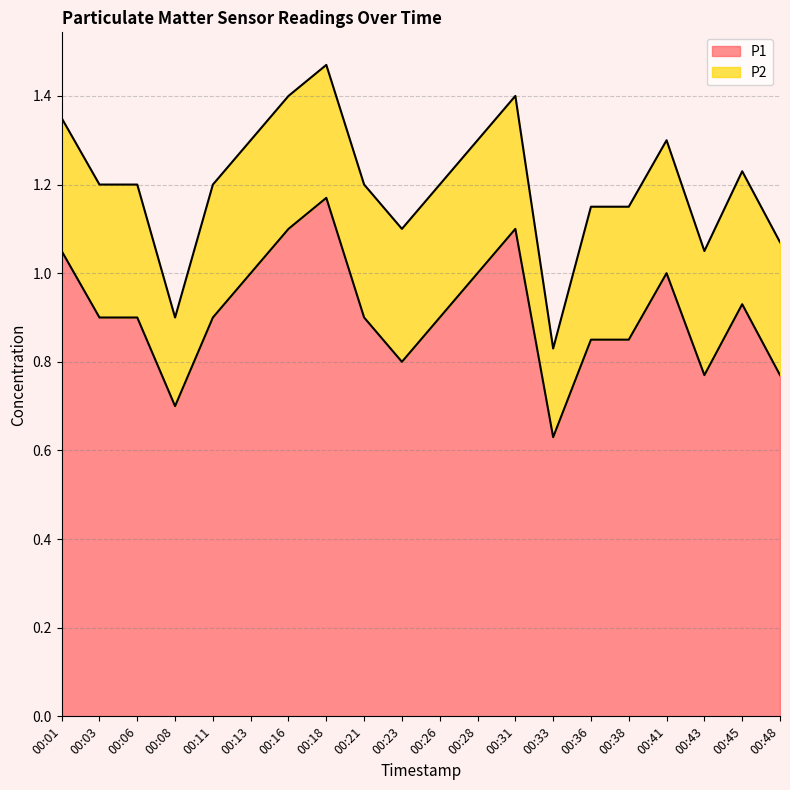

True or false: the data shows 0.6 at 00:33.

True